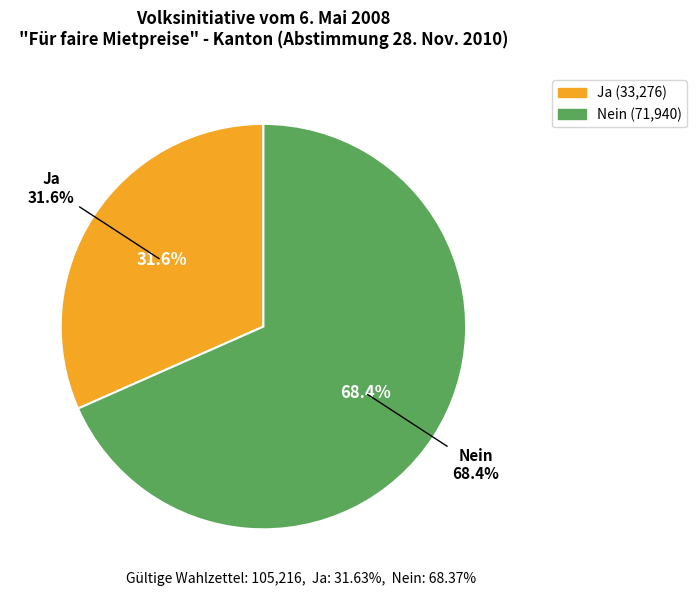

To the nearest percent, what is the average slice percentage?

50%